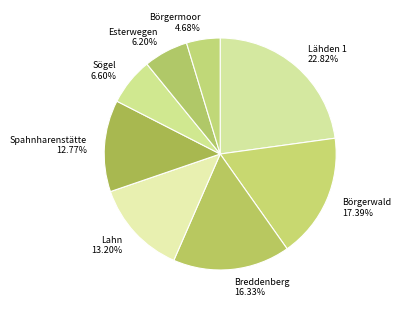

Is Breddenberg the majority of the pie?

No